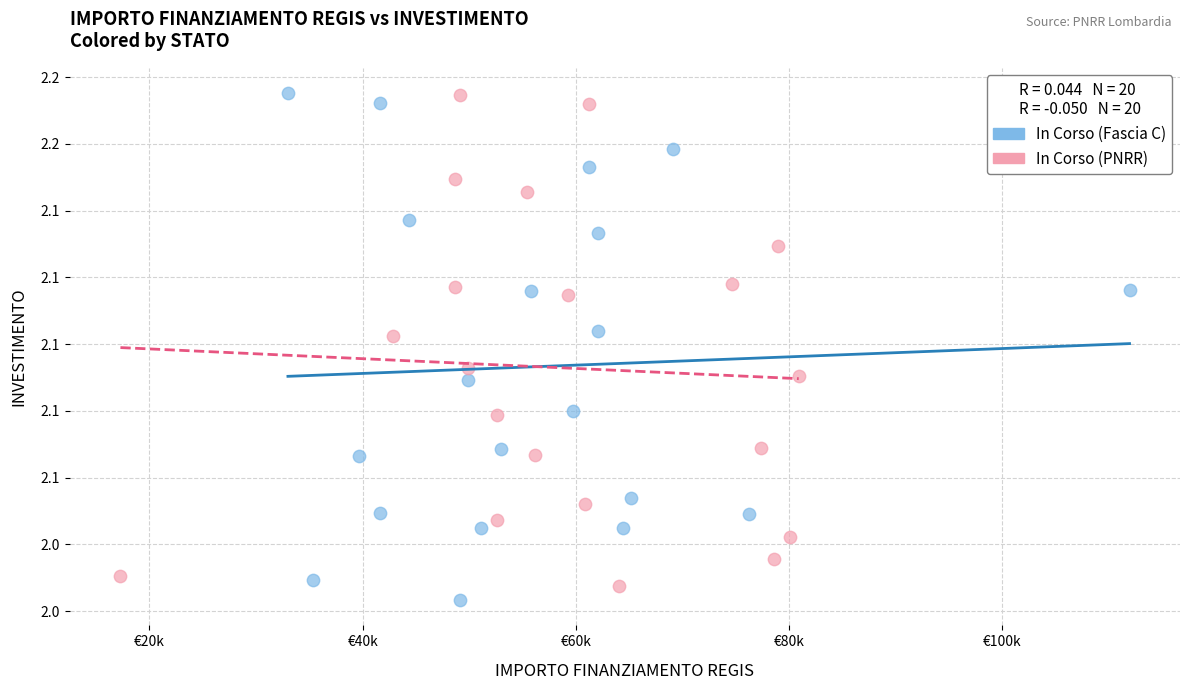

What are all the series names shown in the legend?

In Corso (Fascia C), In Corso (PNRR)